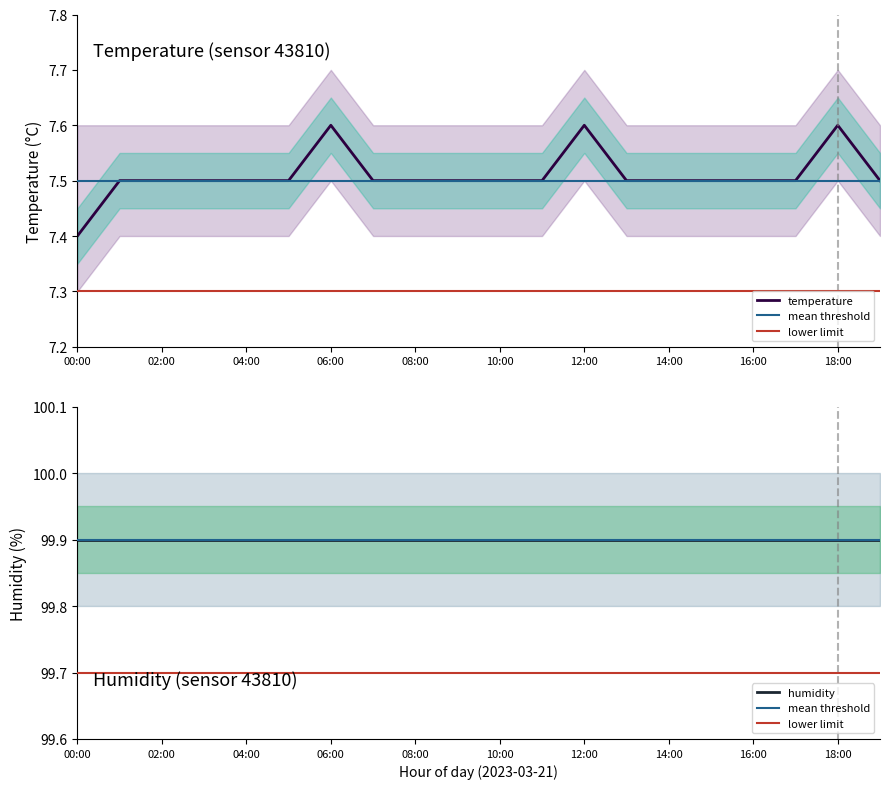

Is it true that the value at 14:00 is 7.5?

True